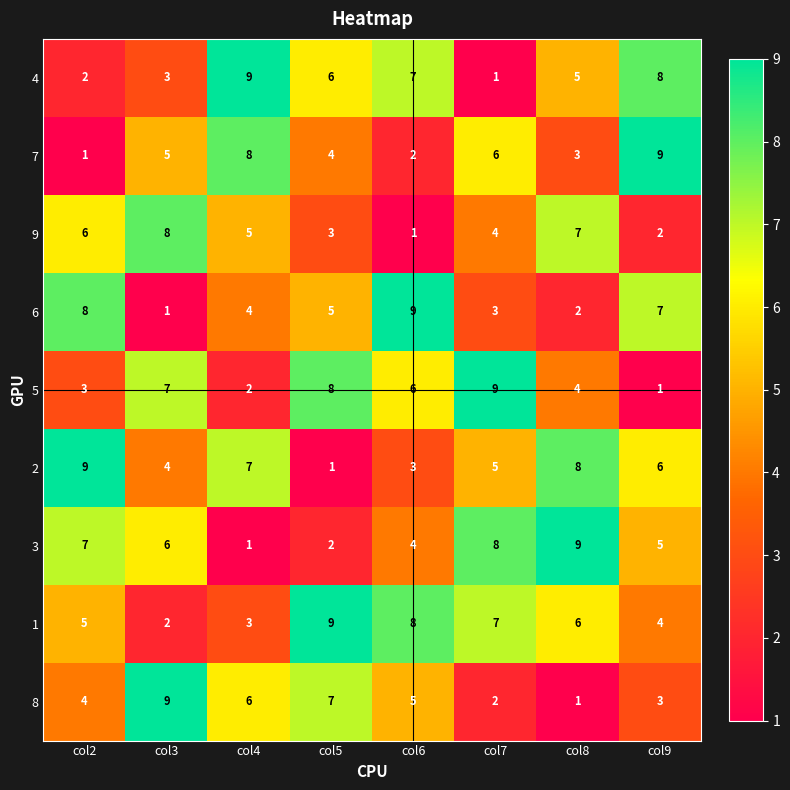

Count the number of categories in the chart.

8